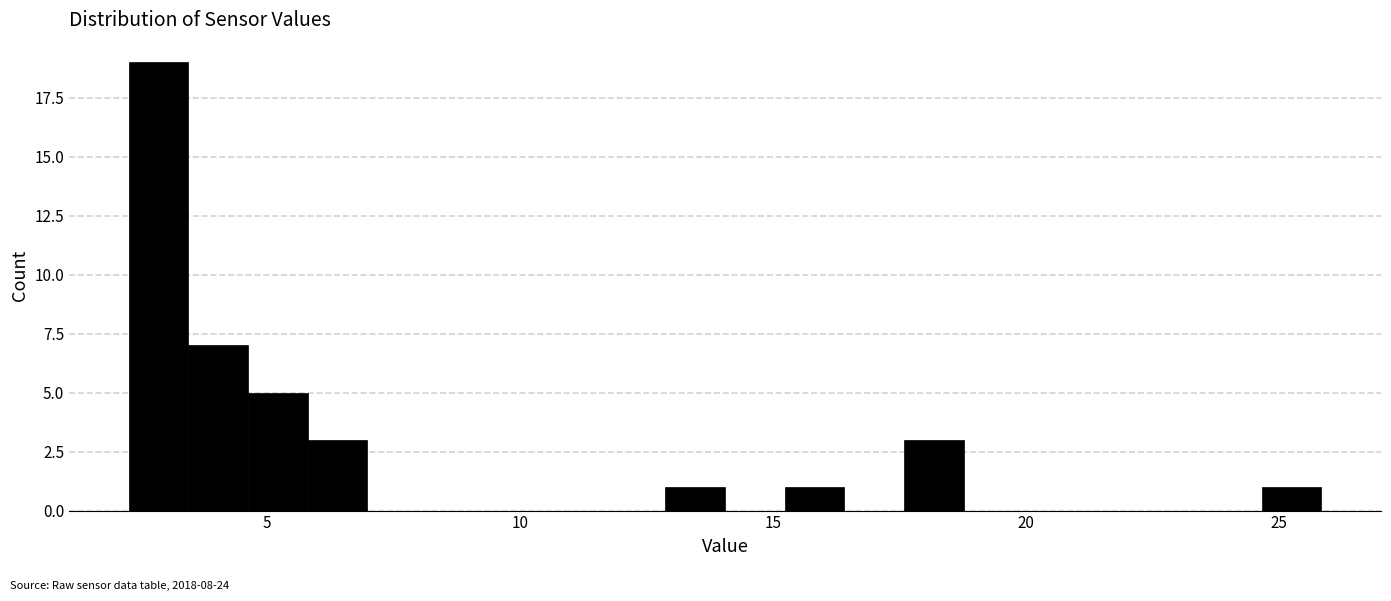

Read against the x-axis, roughly where is the centre of the tallest bar?

3.0